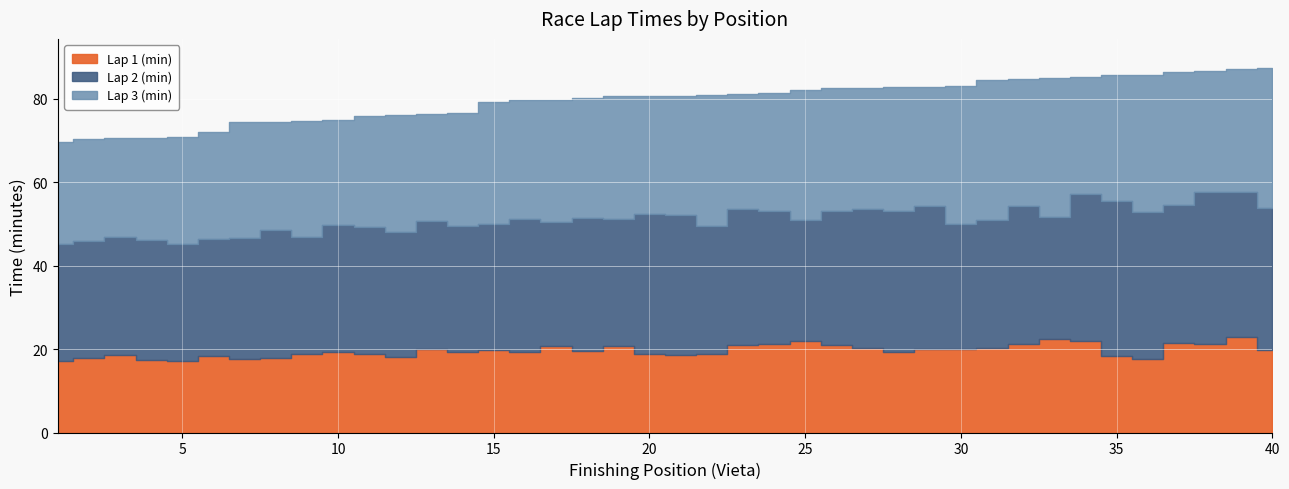

What is the value of the Lap 3 (min) point at the 20th from the left?

28.3